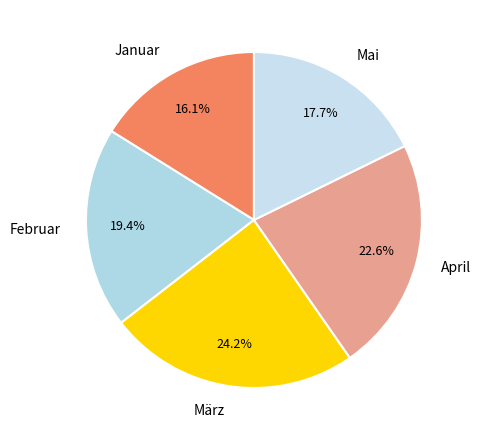

Rank the categories by value from lowest to highest.

Januar, Mai, Februar, April, März